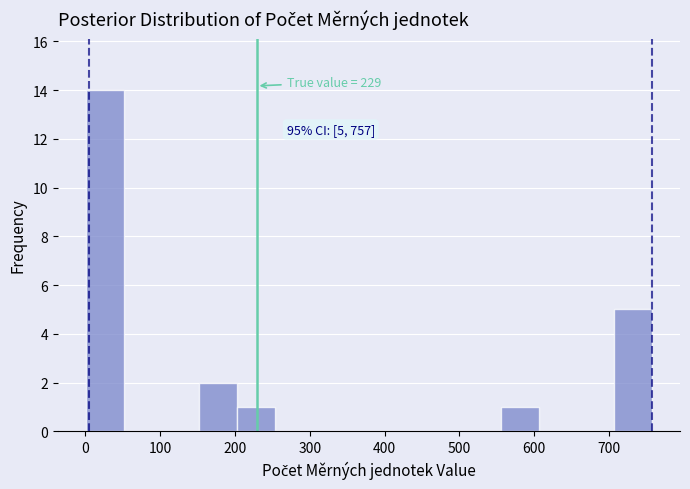

Over which range of the x-axis is the bar tallest?

0 to 50